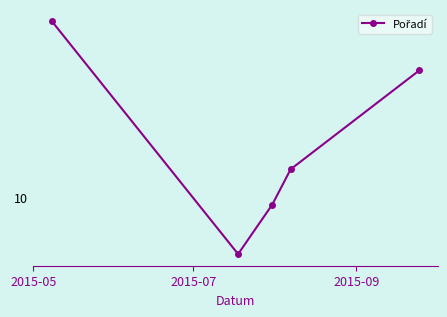

Does the chart have visible grid lines?

No